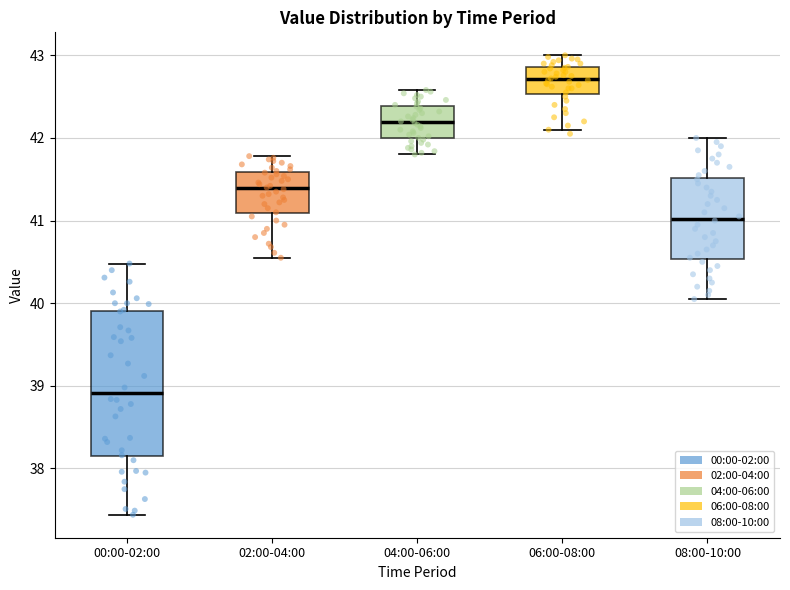

Which box's median line is the lowest?

00:00-02:00